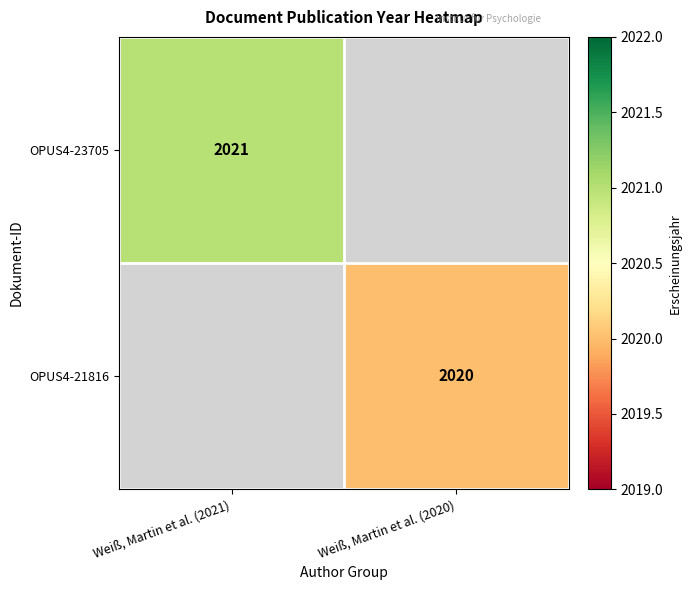

True or false: OPUS4-23705 has a value of 2762 at Weiß, Martin et al. (2021).

False